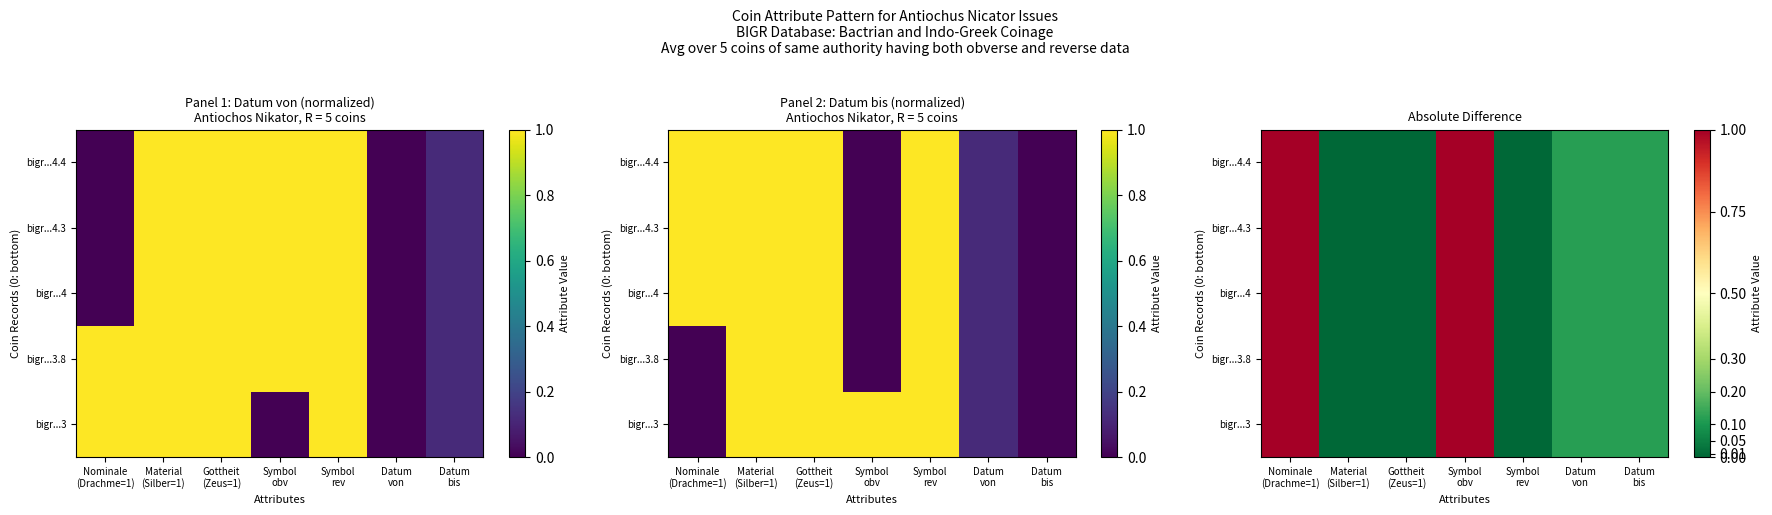

True or false: bigr...3.8 has a value of 0.2 at Datum von.

False